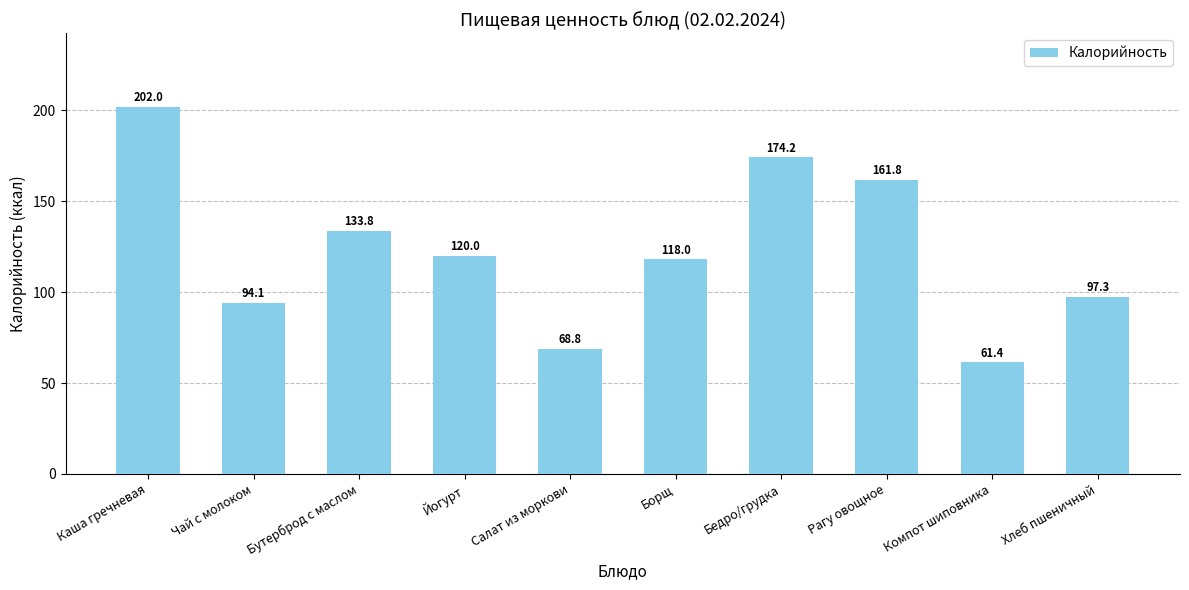

At which label does the data first exceed 120?

Каша гречневая